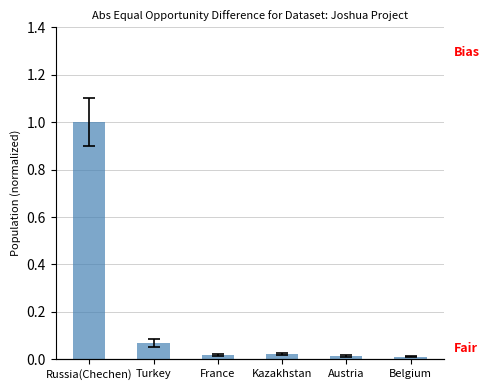

Are the bars horizontal?

No